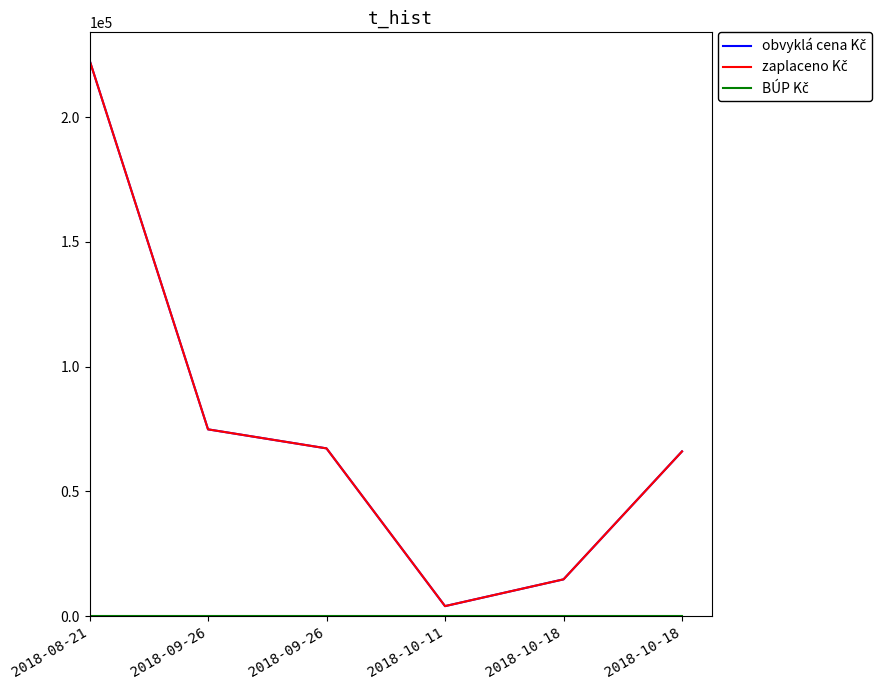

True or false: zaplaceno Kč and obvyklá cena Kč cross at least once.

False